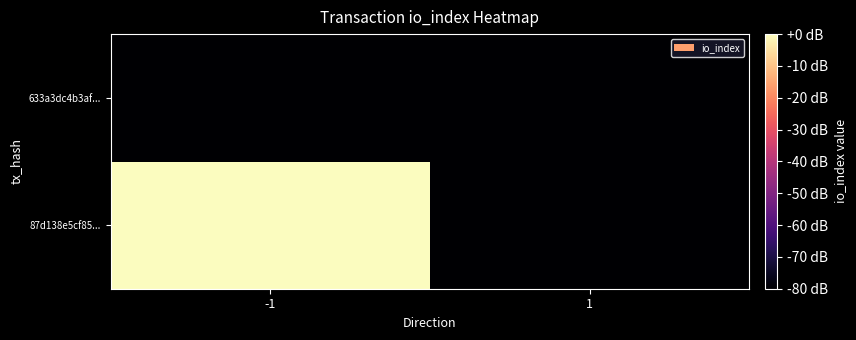

Is it true that 87d138e5cf85... equals 0 at -1?

True